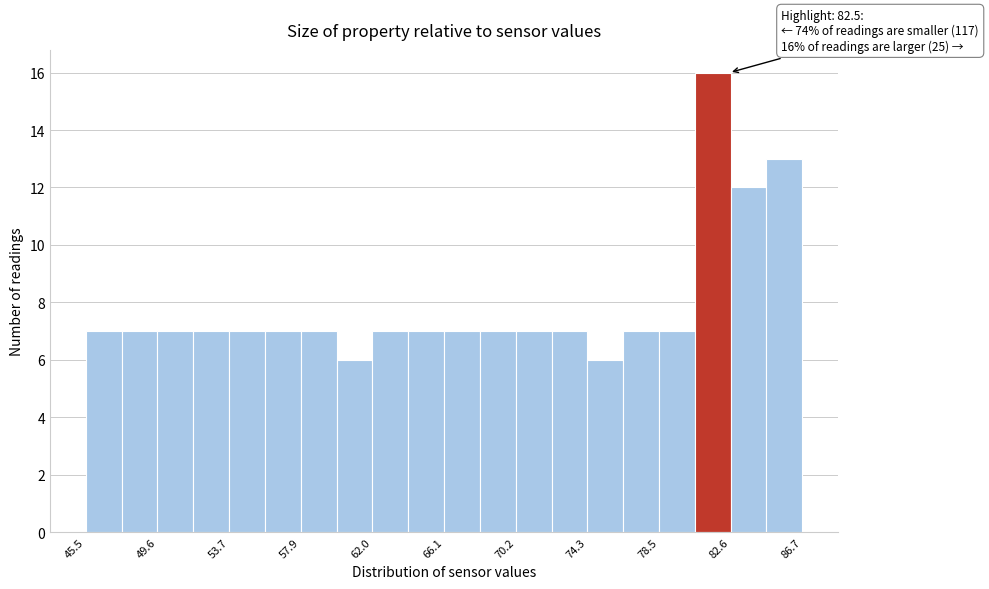

Which range on the x-axis has the tallest bar?

80.5 to 82.5